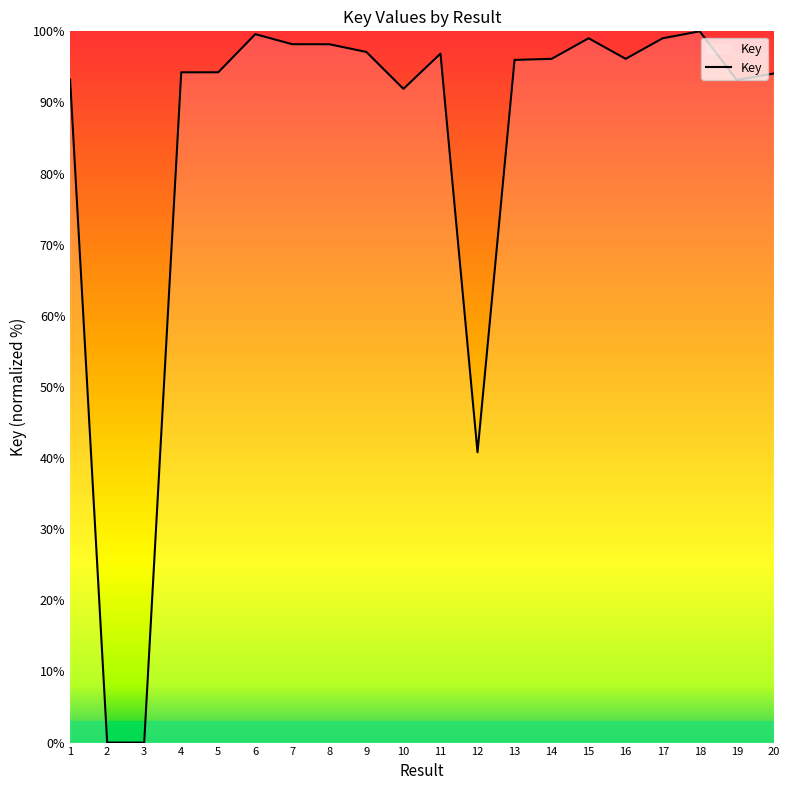

Approximately how many times larger is the value at 10 compared to 14?

1.0